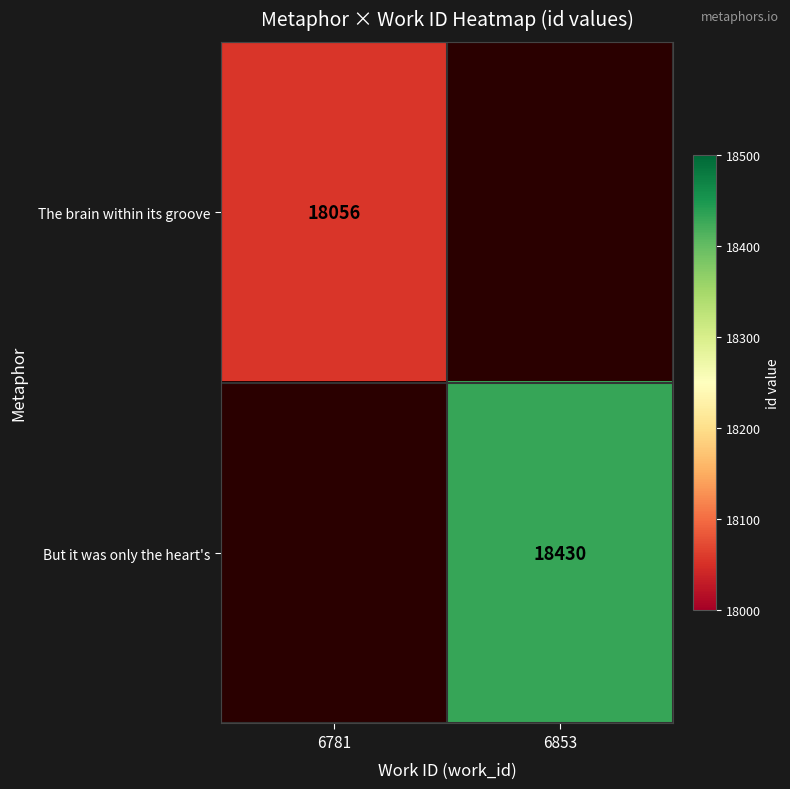

The The brain within its groove series shows 18056 at 6781. True or false?

True